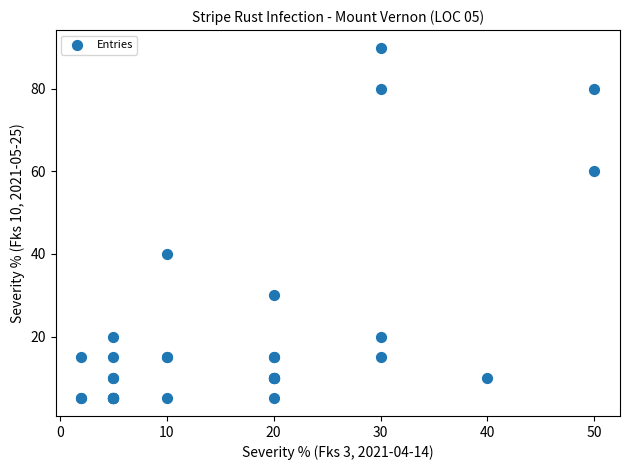

What Y value in the scatter plot is closest to 47?

40